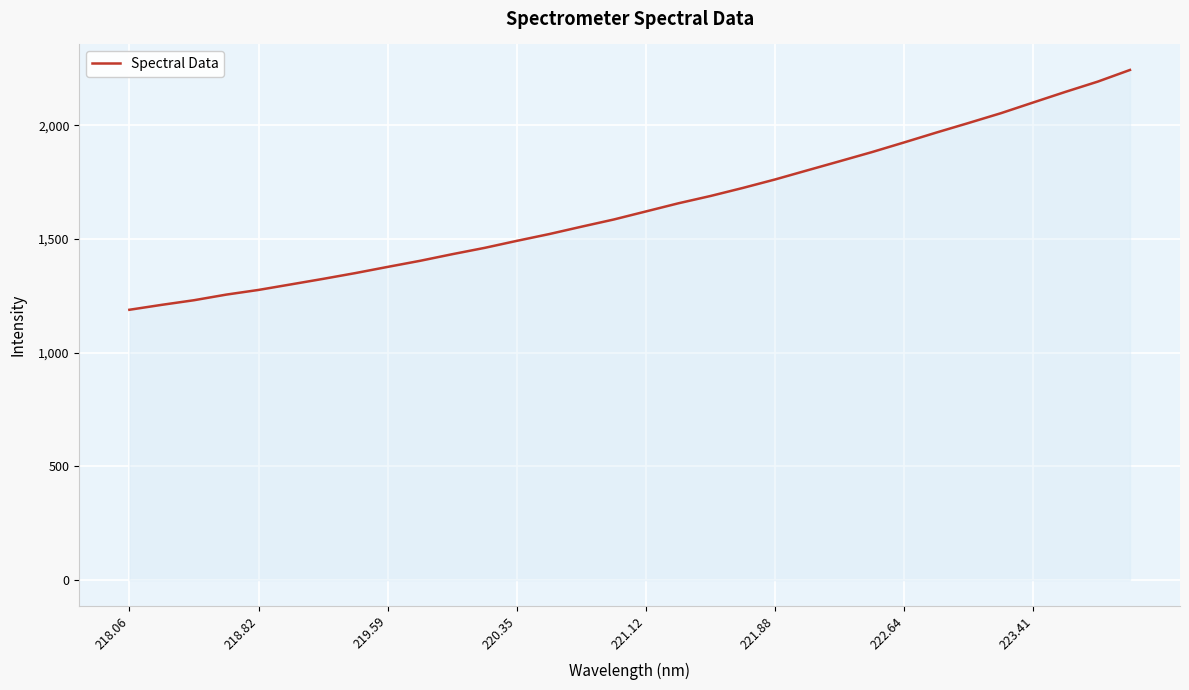

Count the number of values greater than 1621.

16